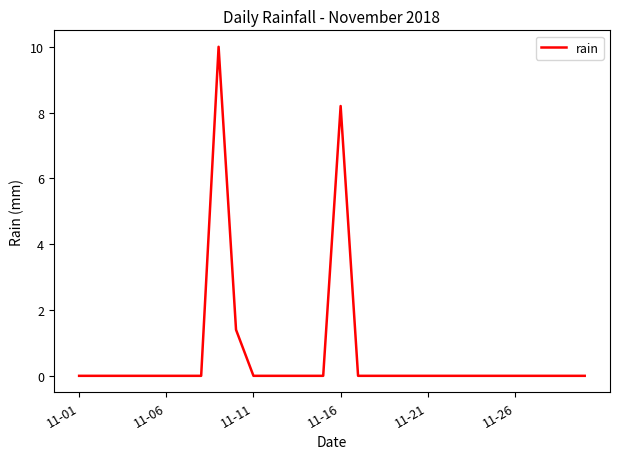

What is the maximum value shown in the chart?

10.0